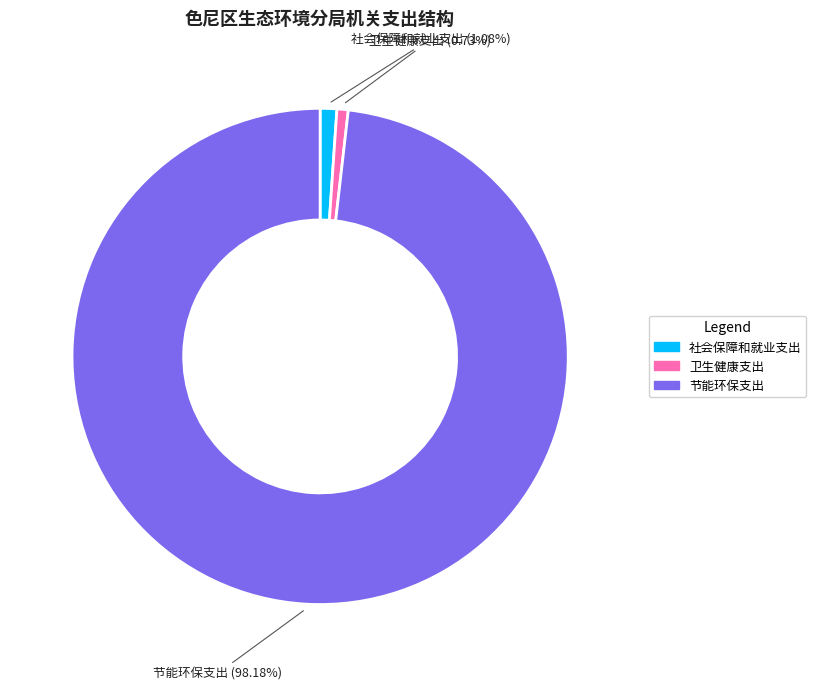

To the nearest percent, what is the combined percentage of 社会保障和就业支出 and 卫生健康支出?

2%